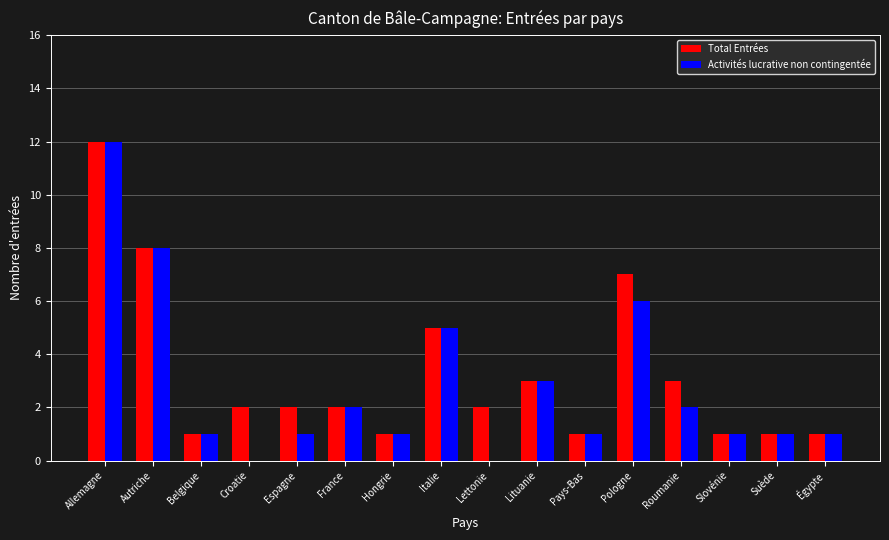

How many series are shown in this chart?

2